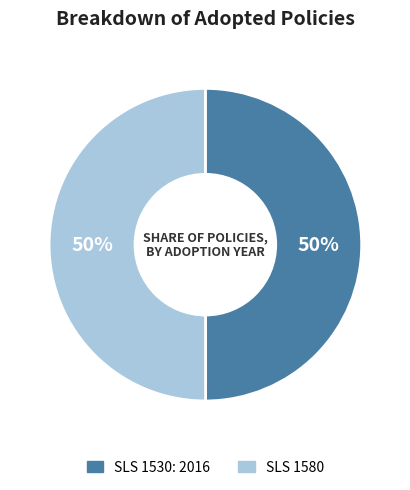

Approximately how many times larger is the value at SLS 1530: 2016 compared to SLS 1580?

1.0